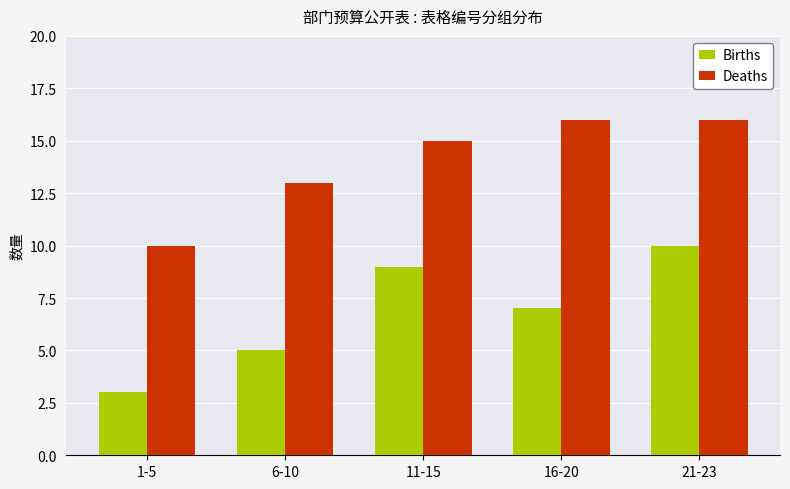

List the labels in order of Births value, largest first.

21-23, 11-15, 16-20, 6-10, 1-5